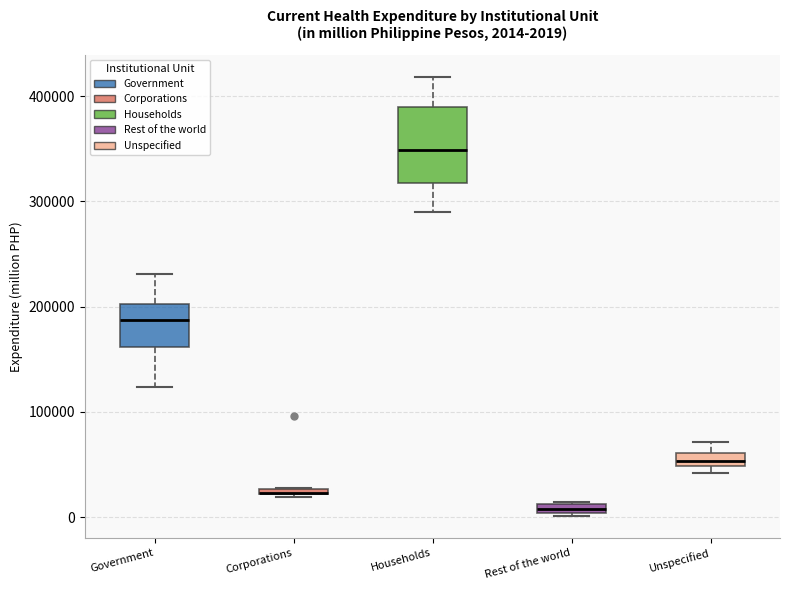

Which box is the tallest, from its lower edge to its upper edge?

Households